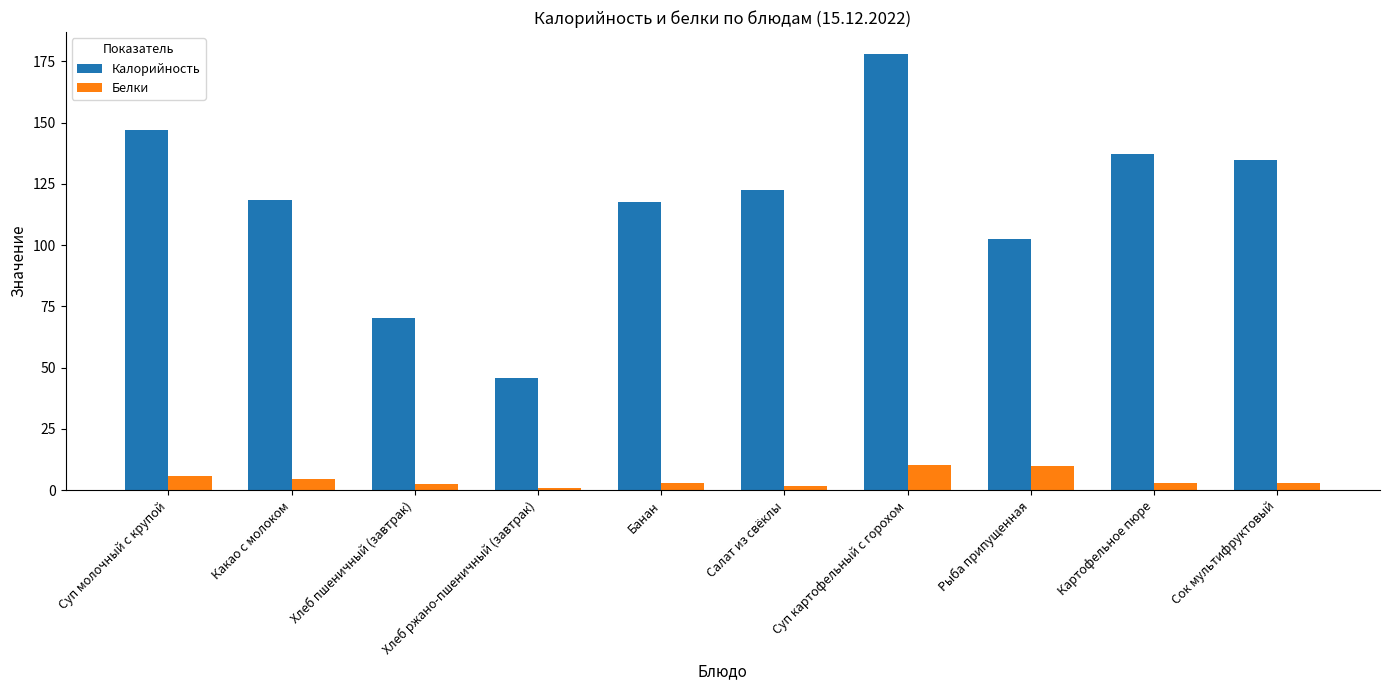

Count the number of categories in the chart.

10